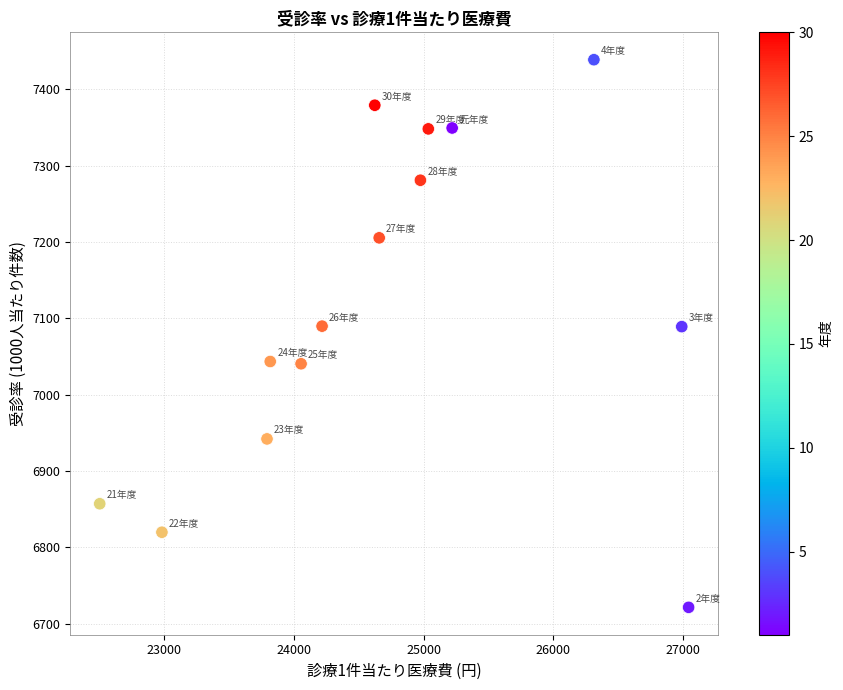

What is the range of X values (max minus min)?

4545.0